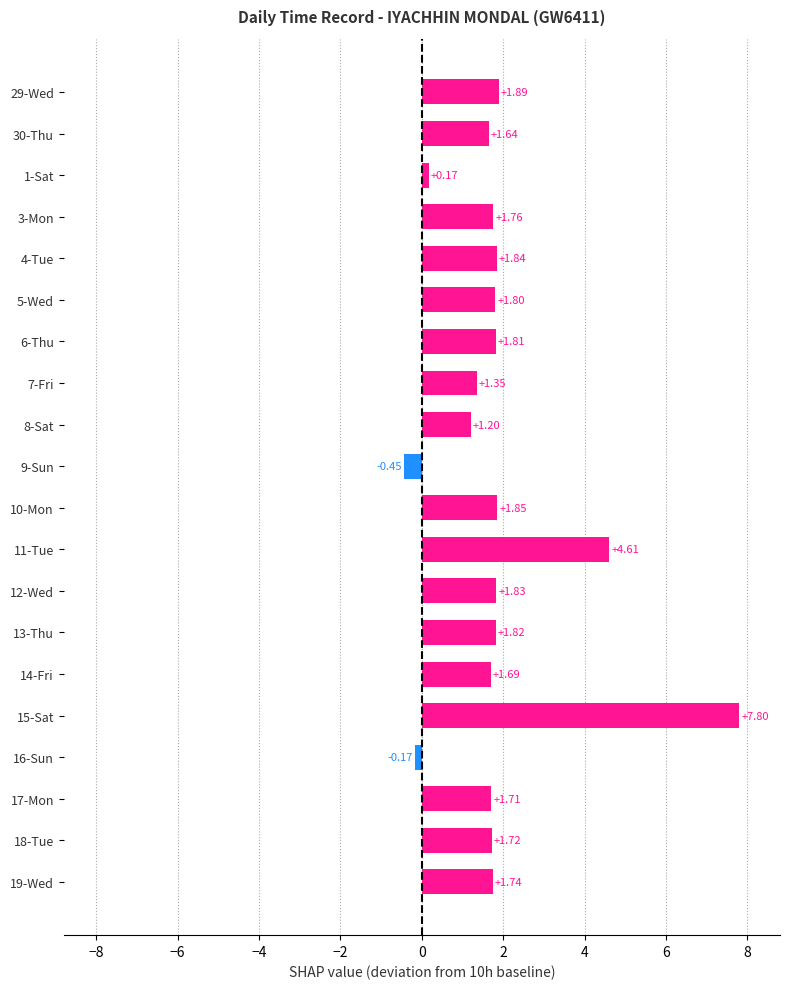

Rank the categories by value from lowest to highest.

9-Sun, 16-Sun, 1-Sat, 8-Sat, 7-Fri, 30-Thu, 14-Fri, 17-Mon, 18-Tue, 19-Wed, 3-Mon, 5-Wed, 6-Thu, 13-Thu, 12-Wed, 4-Tue, 10-Mon, 29-Wed, 11-Tue, 15-Sat